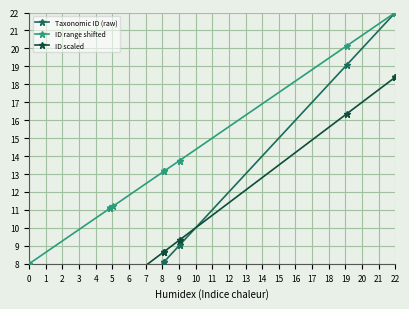

What are all the series names shown in the legend?

Taxonomic ID (raw), ID range shifted, ID scaled